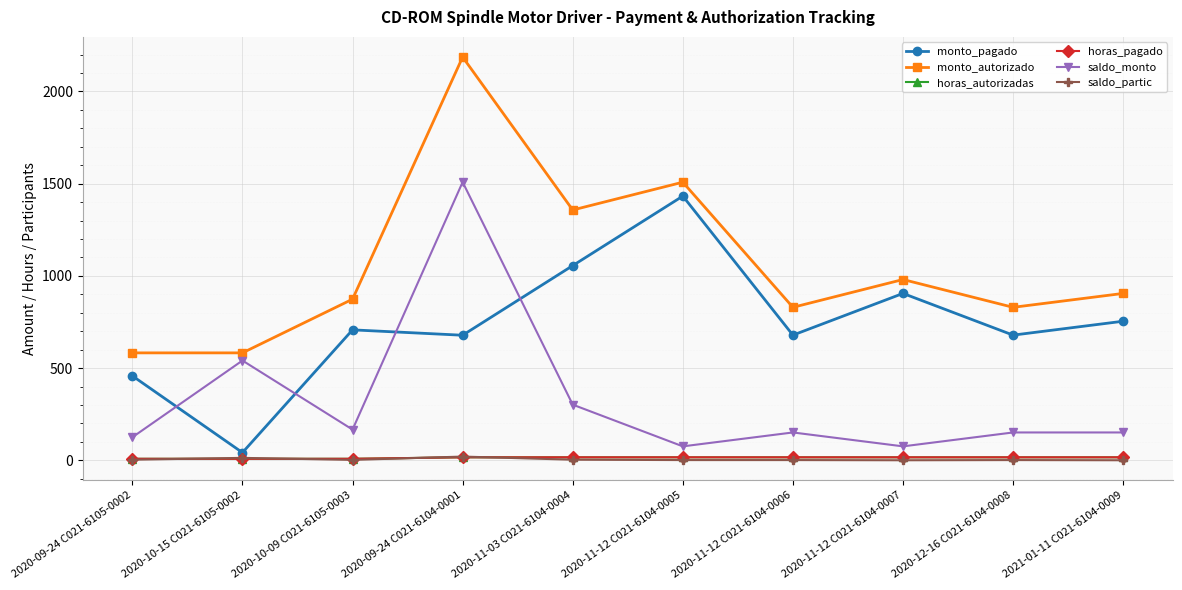

Which has a higher value, 2020-12-16 C021-6104-0008 or 2020-09-24 C021-6105-0002?

2020-12-16 C021-6104-0008